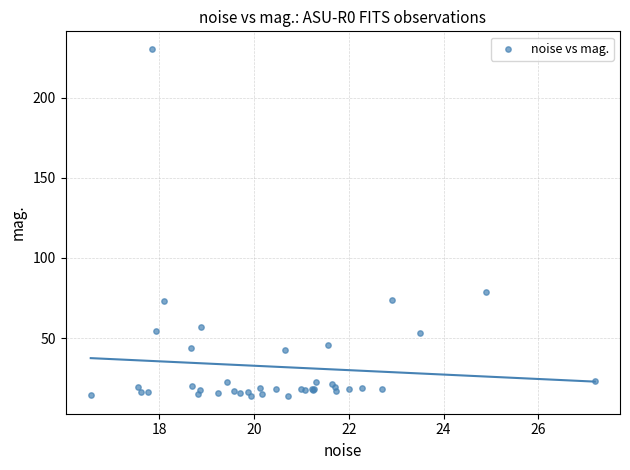

What Y value in the scatter plot is closest to 122?

78.5